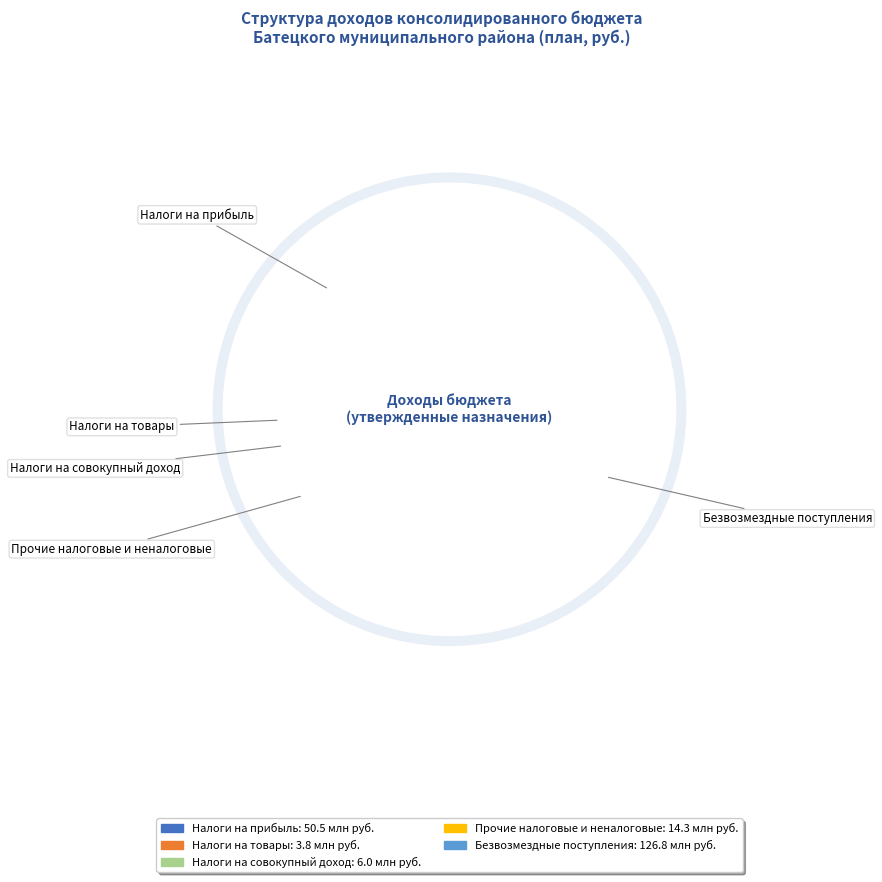

How many slices are in this pie chart?

5